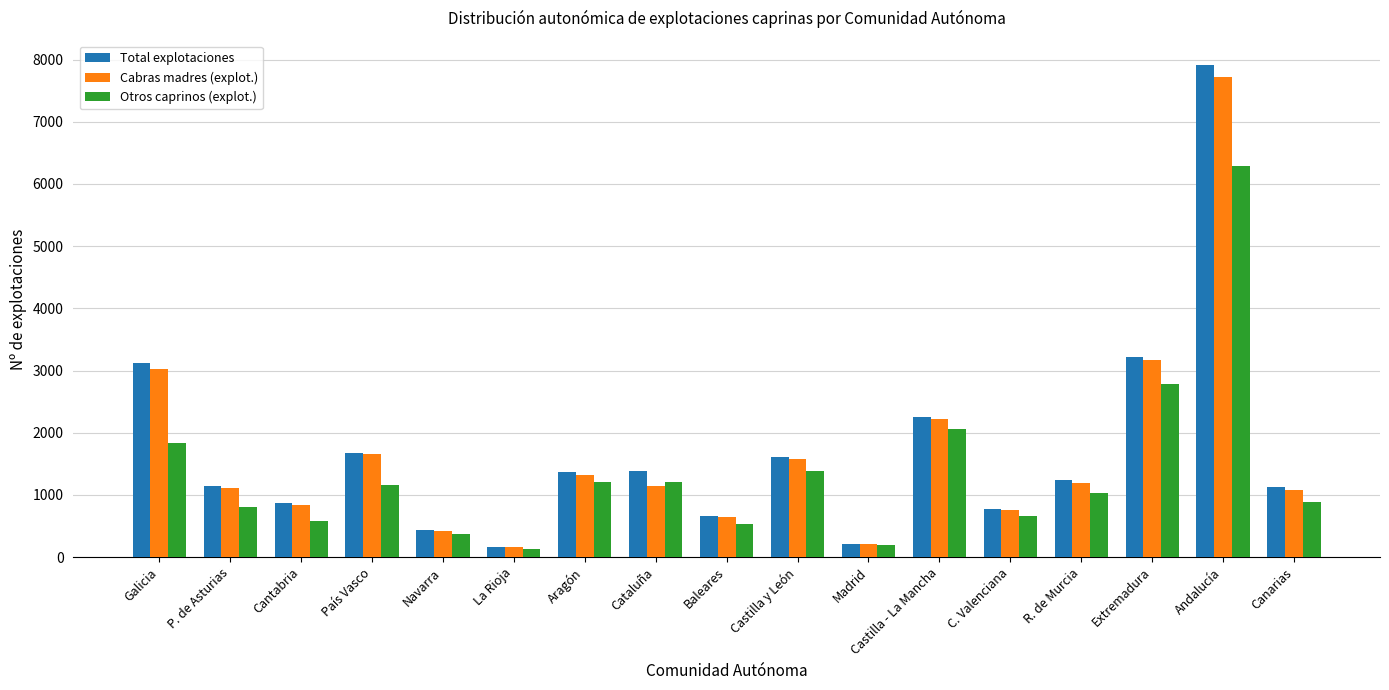

At which category does the chart reach its peak across all series?

Andalucía